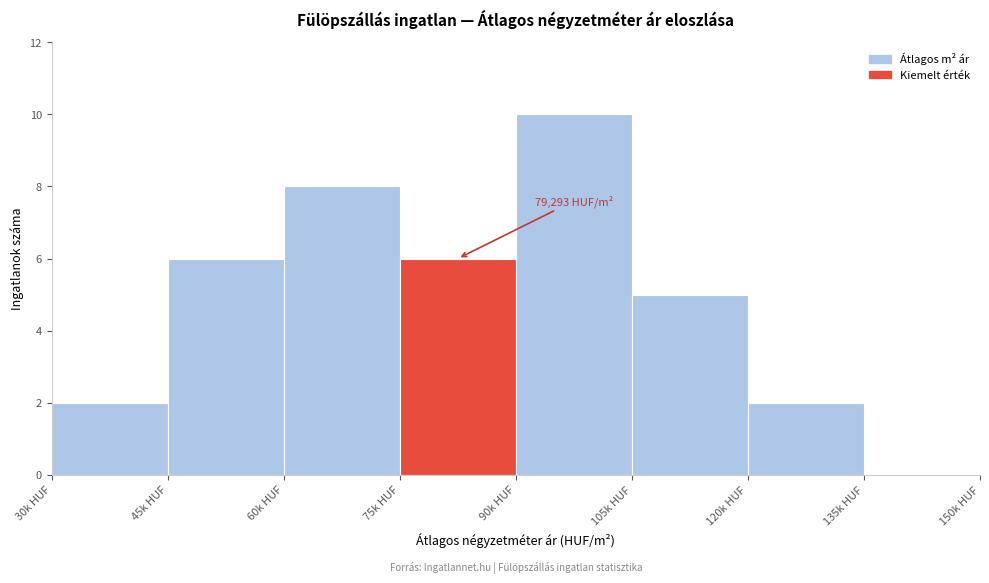

Reading left to right, extract all data points from this chart.

30k HUF=2	45k HUF=6	60k HUF=8	75k HUF=6	90k HUF=10	105k HUF=5	120k HUF=2	135k HUF=0